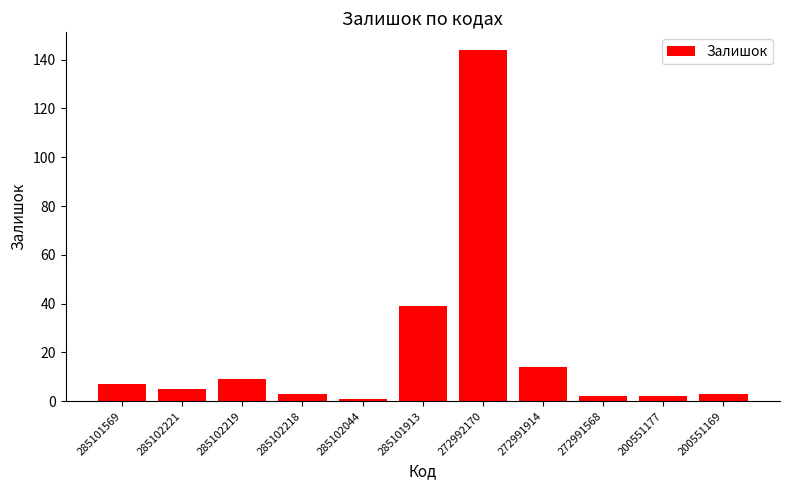

How many bars are there in total?

11